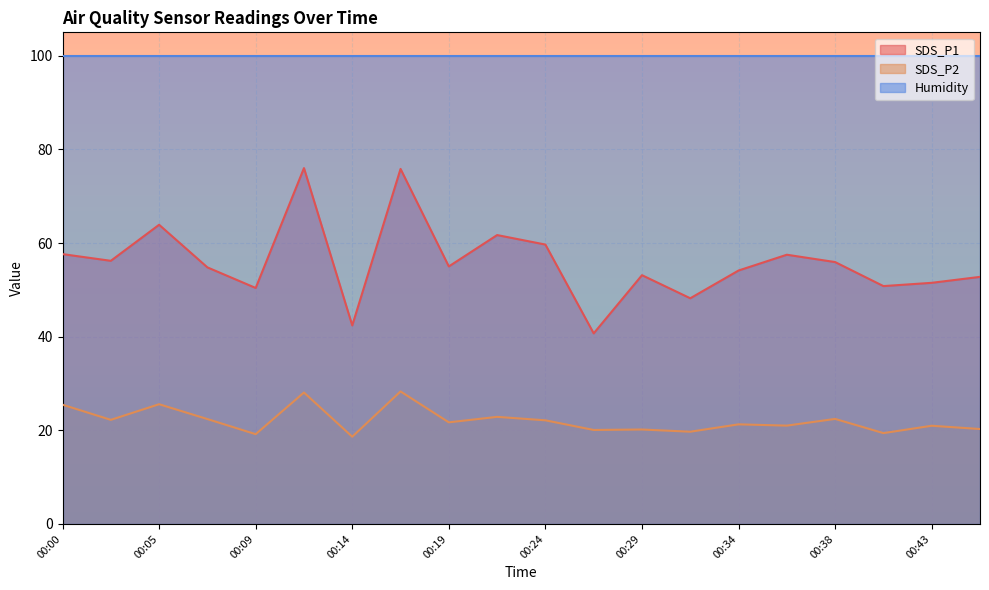

What is the value of the SDS_P2 point at the 17th from the left?

22.4